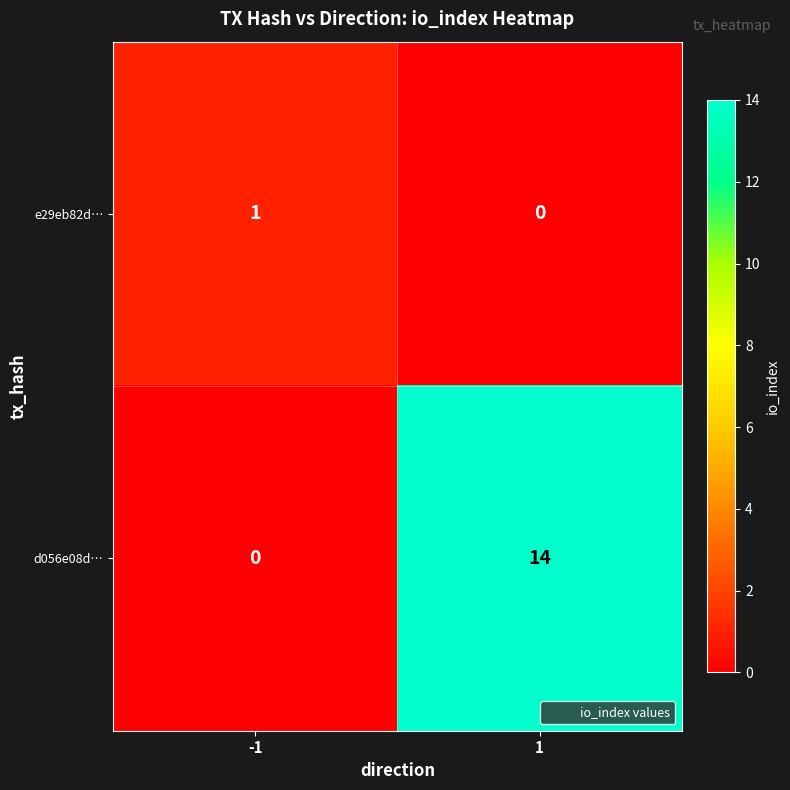

What is the sum of all d056e08d… values?

14